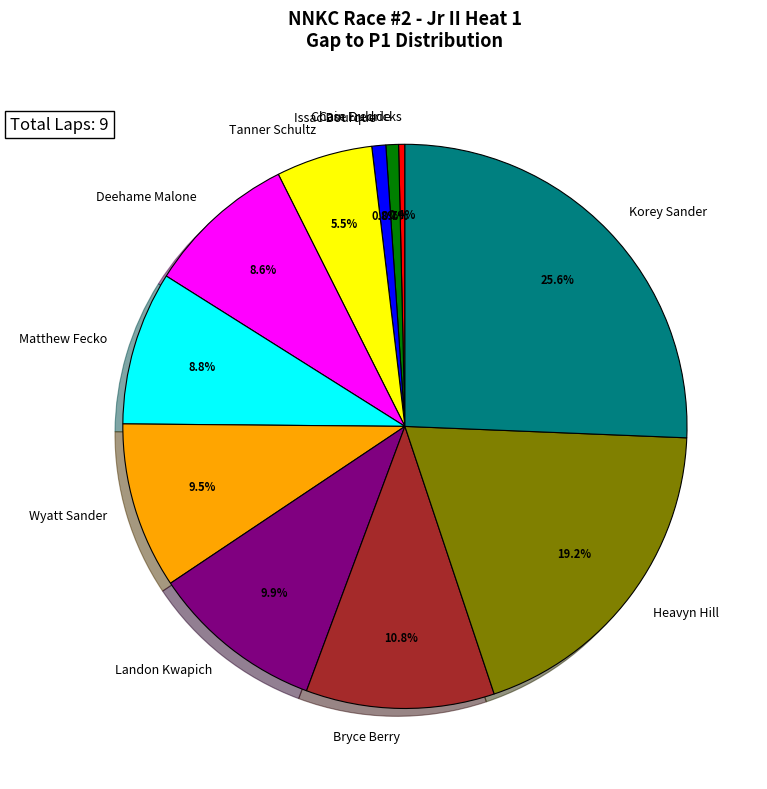

Between Bryce Berry and Chase Dulude, which is larger?

Bryce Berry